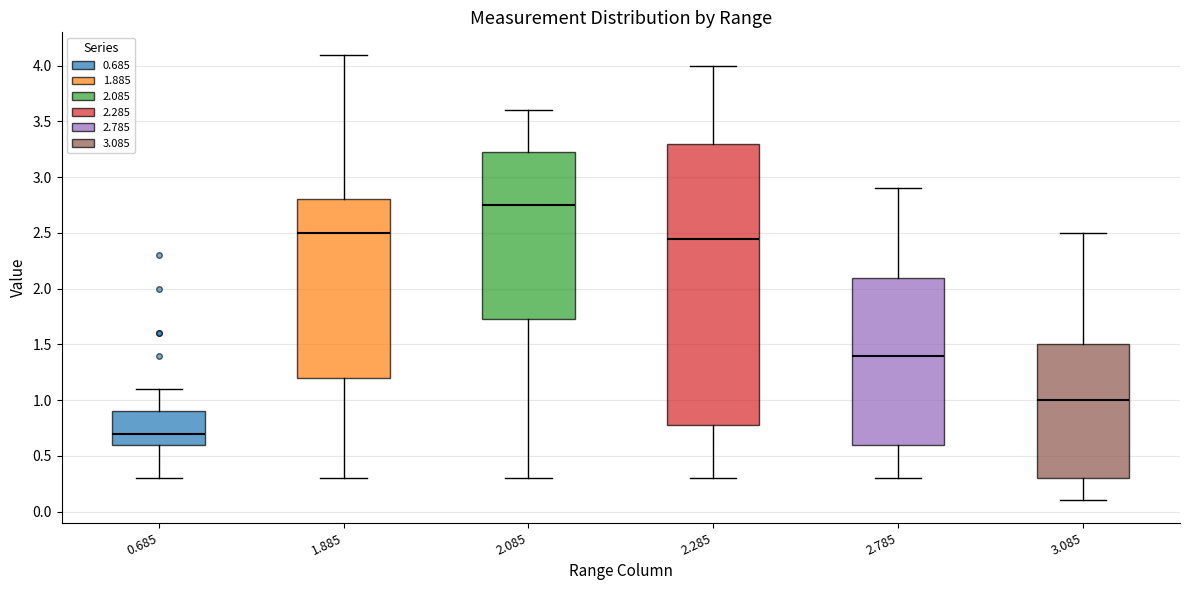

Where is the upper edge of the box at x = 2.285 on the y-axis? The values are not printed on the chart, so give them approximately, as read against the axis.

3.30